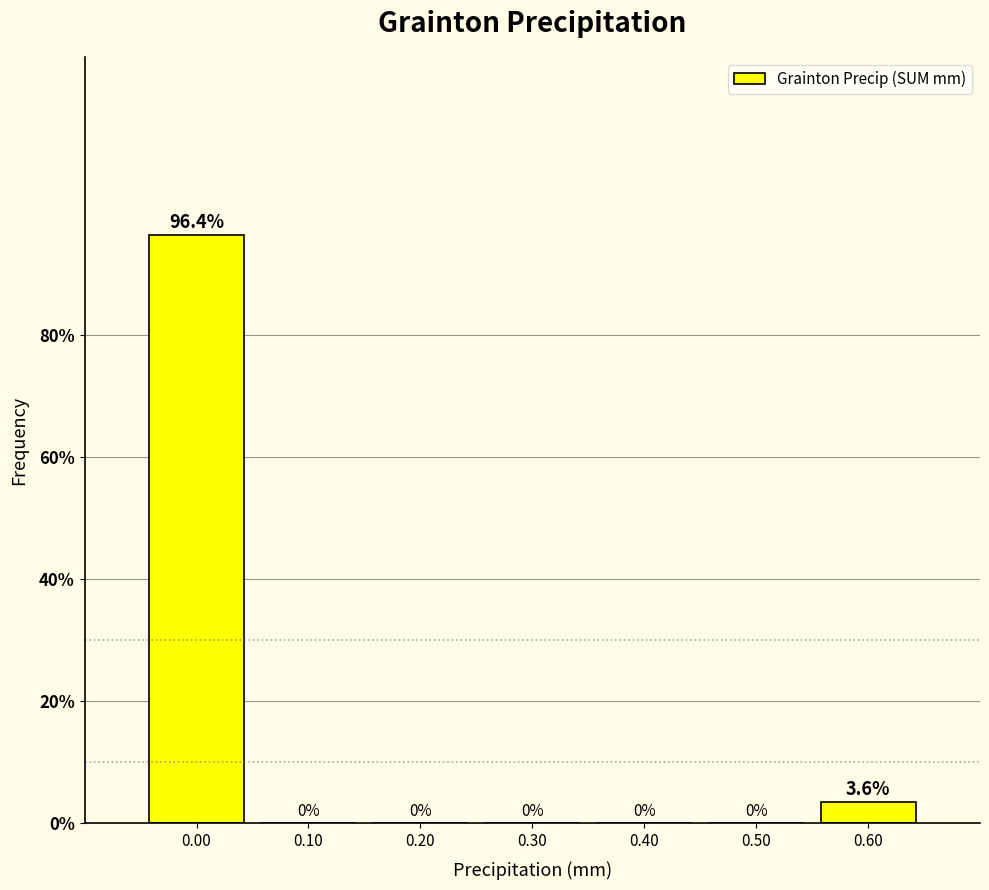

Which range on the x-axis has the tallest bar?

-0.05 to 0.05